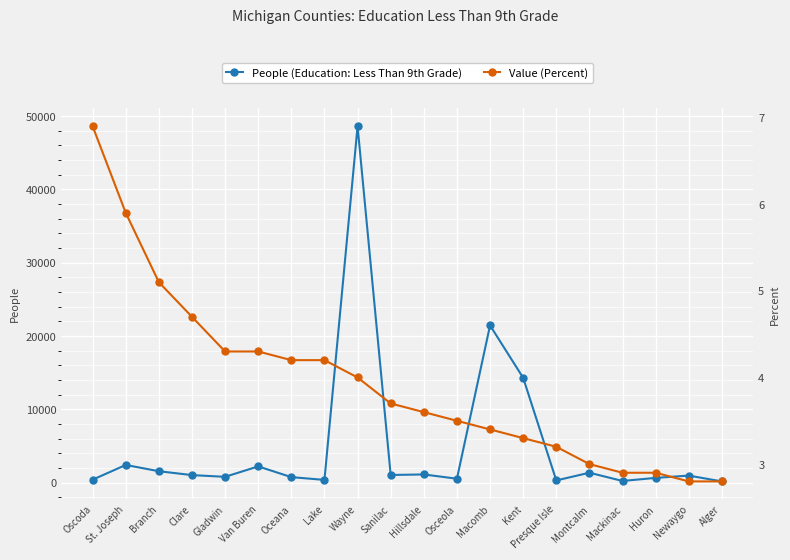

Is it true that People (Education: Less Than 9th Grade) equals 21454.0 at Macomb?

True